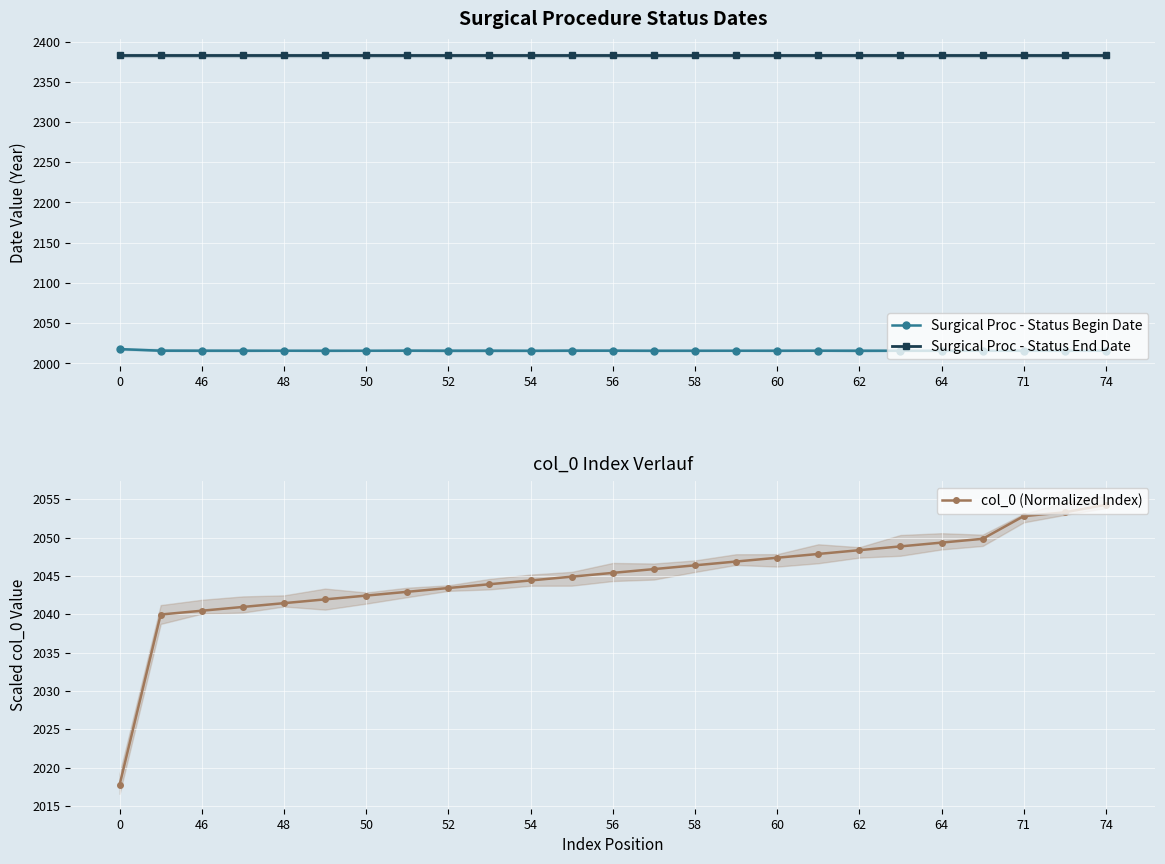

True or false: Surgical Proc - Status End Date and Surgical Proc - Status Begin Date cross at least once.

False